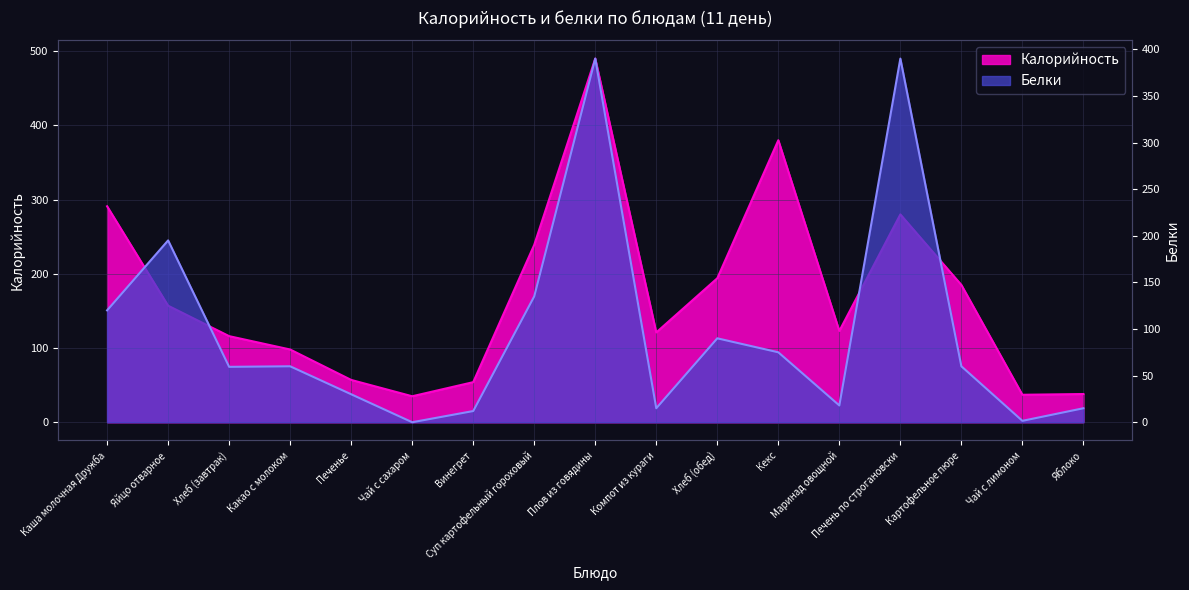

What is the approximate value of Белки at Каша молочная Дружба?

120.0